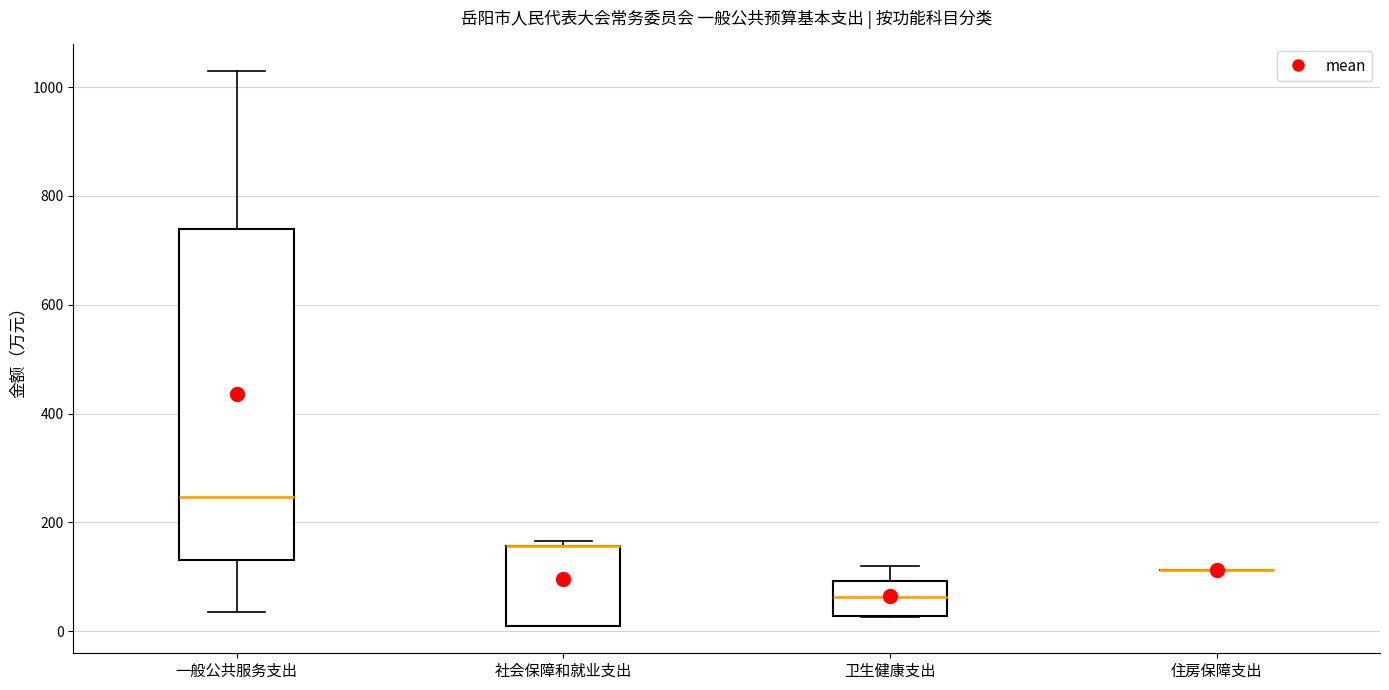

Reading left to right, read every box against the y-axis: the position of its median line, the range the box covers, and the ends of its whiskers. The values are not printed on the chart, so give them approximately, as read against the axis.

一般公共服务支出: median 240, box 140 to 740, whiskers 40 to 1020
社会保障和就业支出: median 160 (drawn on the box's upper edge), box 20 to 160, whiskers 20 to 160 (just above the box's upper edge)
卫生健康支出: median 60, box 20 to 100, whiskers 20 to 120
住房保障支出: box collapsed to a line at 120, whiskers 120 to 120